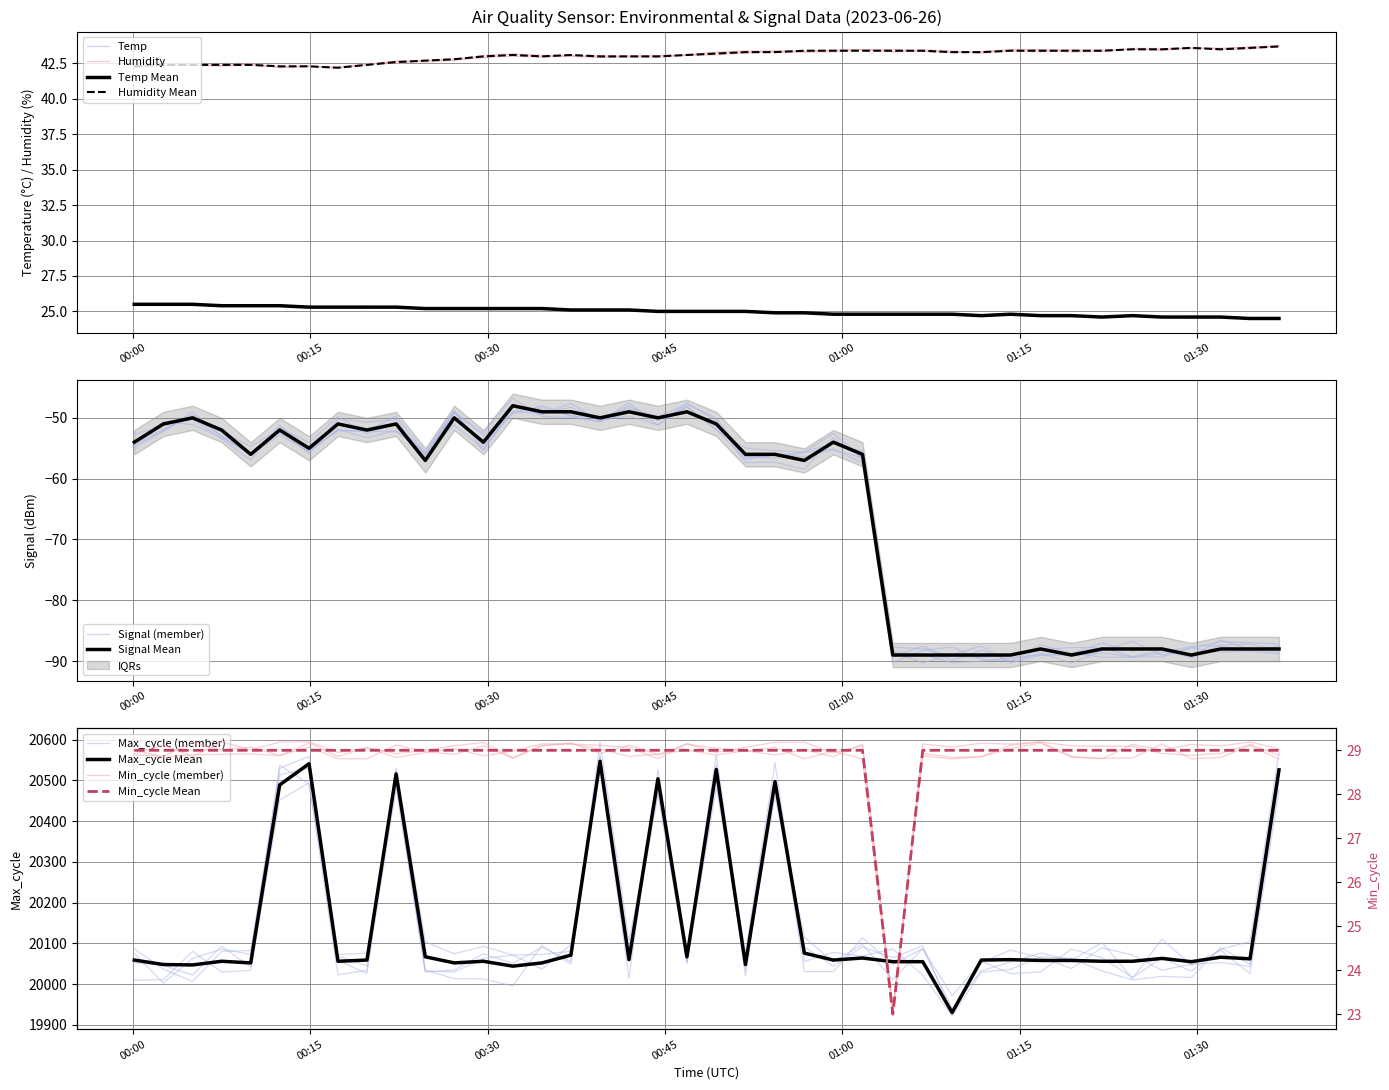

Is the value of Min_cycle at 00:30 greater than the value of Humidity at 34?

No